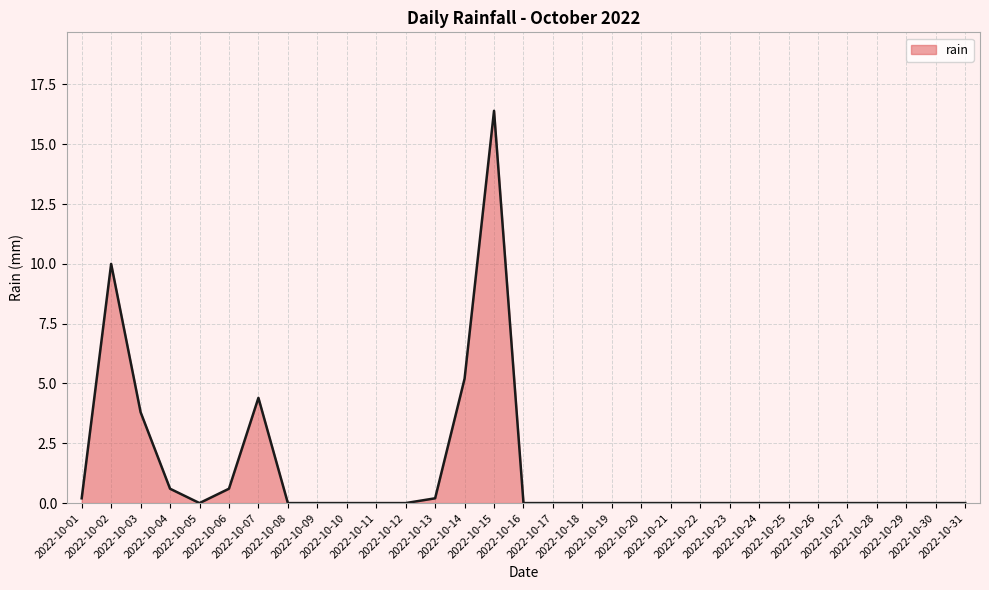

What is the difference between the maximum and minimum values?

16.4